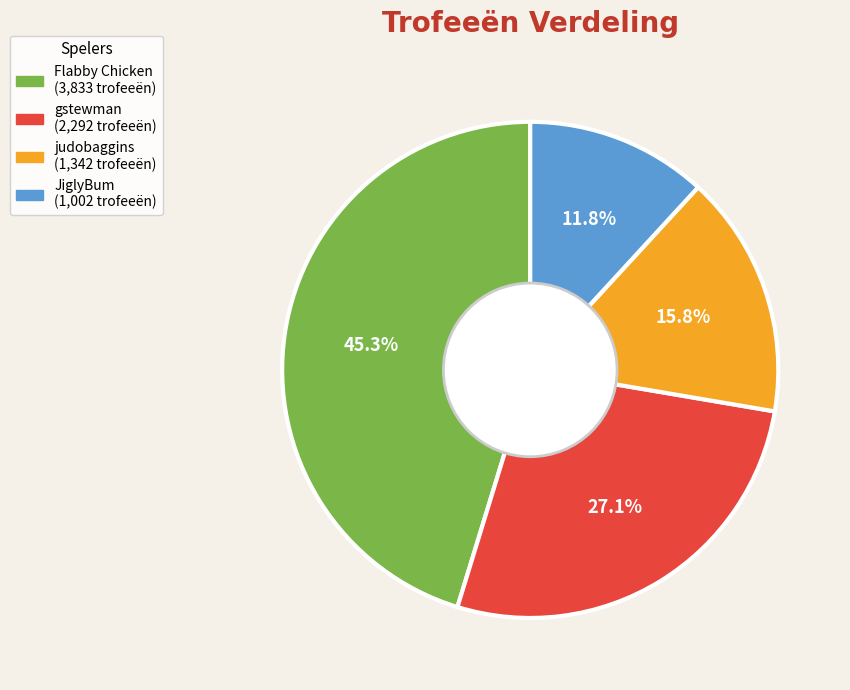

Rank the categories by value from lowest to highest.

JiglyBum, judobaggins, gstewman, Flabby Chicken